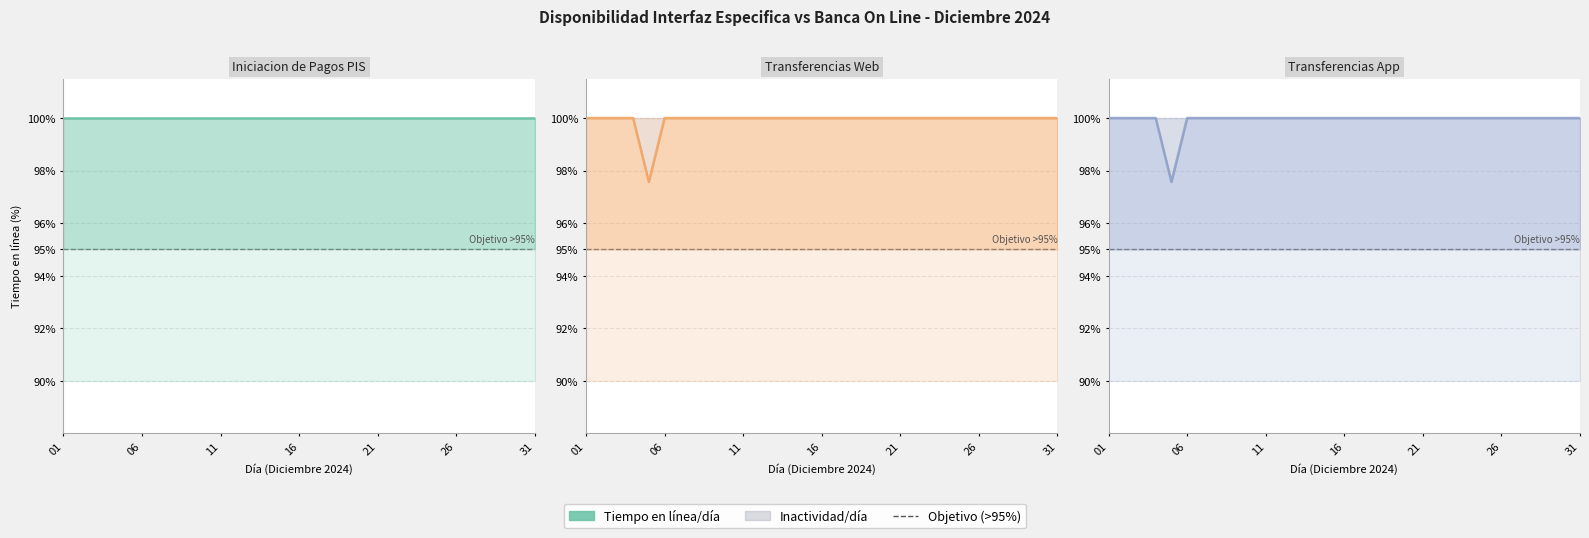

Which series changed the most between 31 and 20?

Iniciacion de Pagos PIS